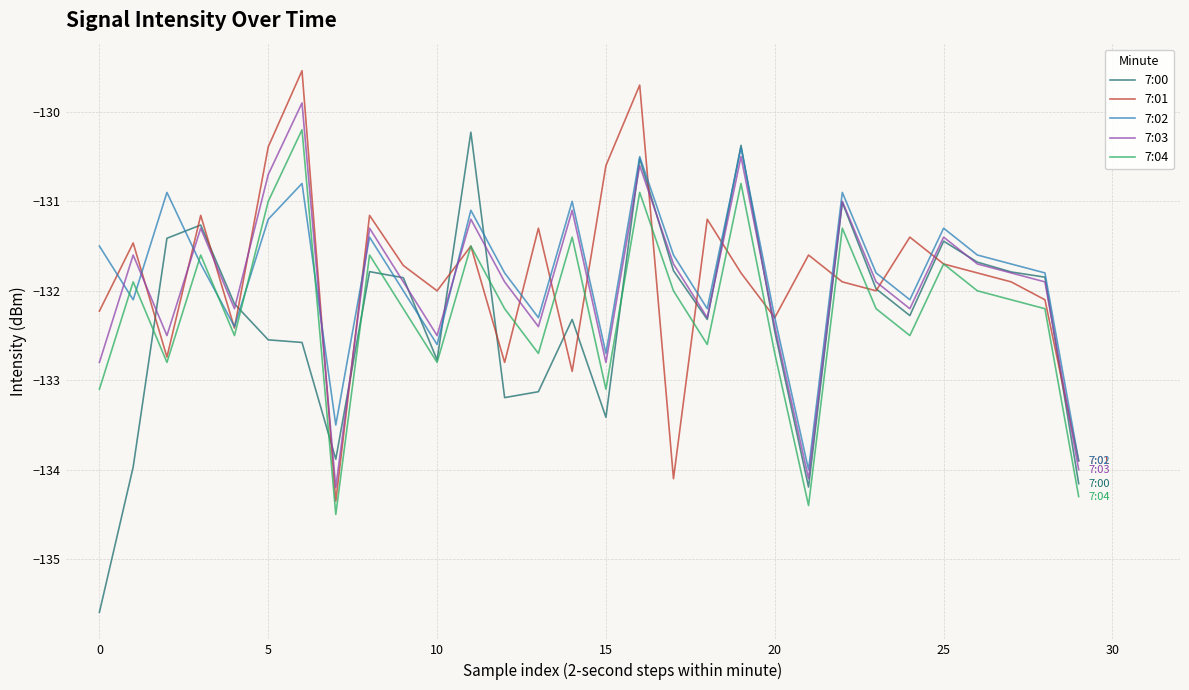

How many distinct data groups are displayed?

5